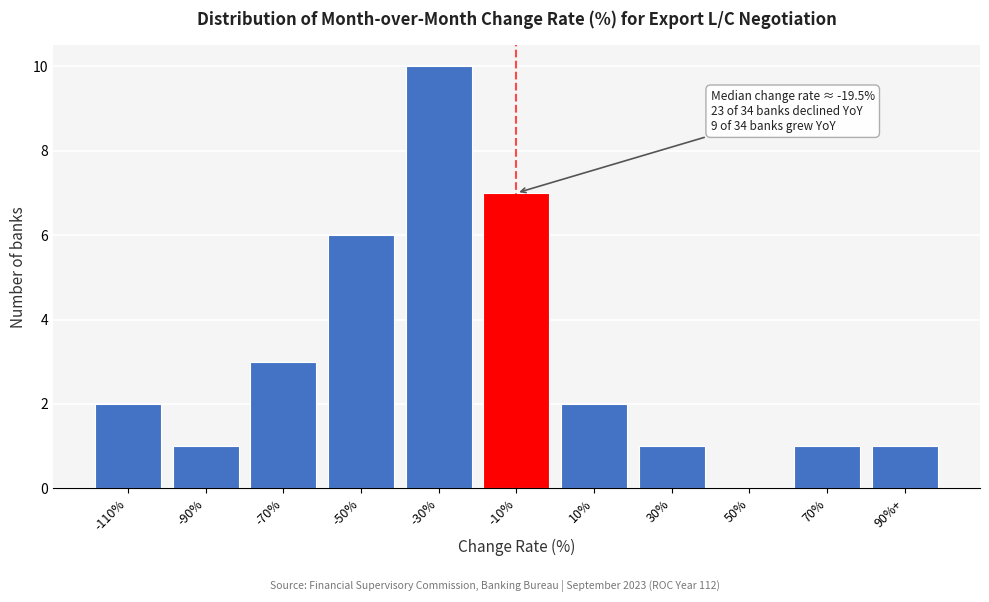

Reading left to right, what are all the values shown in this chart?

-110%=2	-90%=1	-70%=3	-50%=6	-30%=10	-10%=7	10%=2	30%=1	50%=0	70%=1	90%+=1